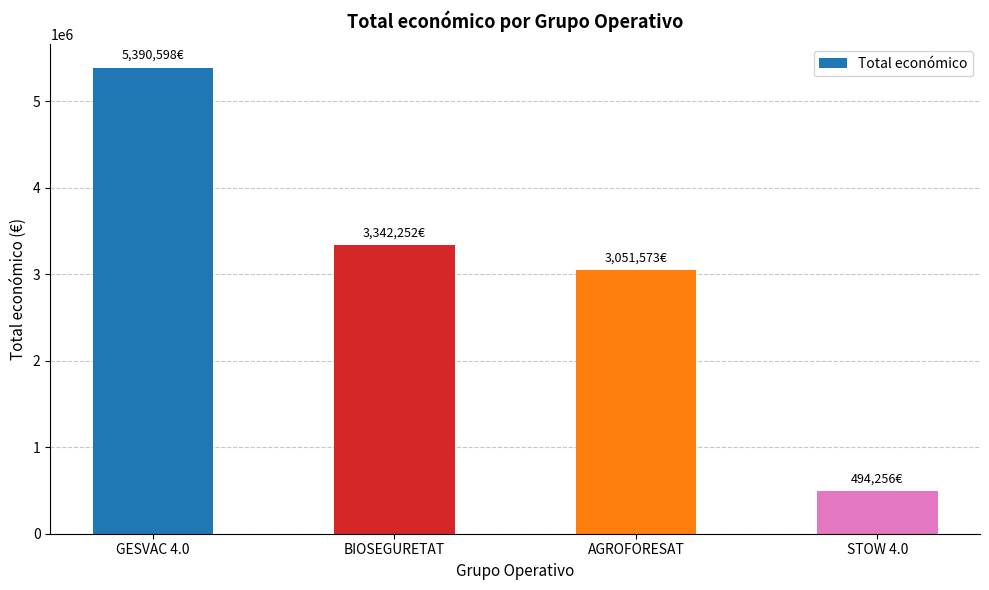

At which label does the data first exceed 3342252?

GESVAC 4.0